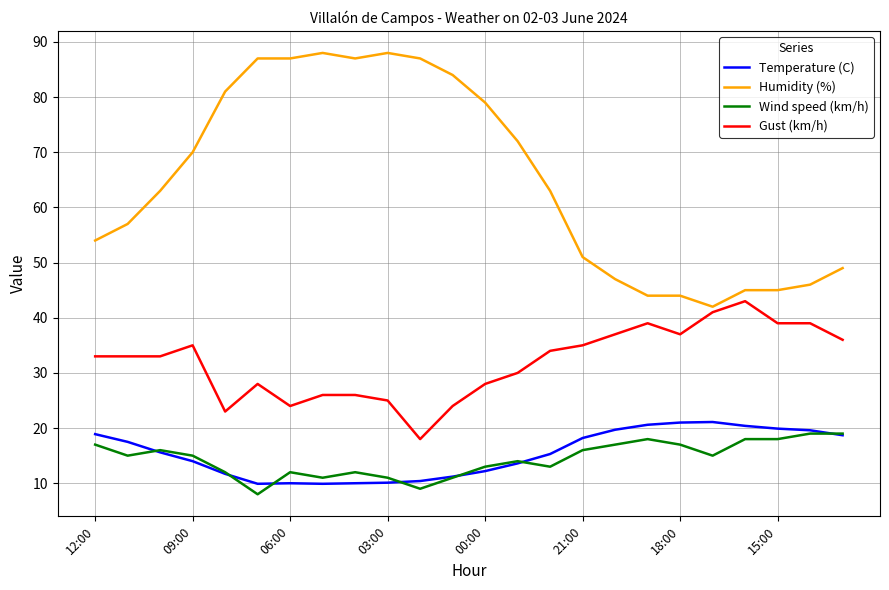

What is the sum of all Wind speed (km/h) values?

346.0